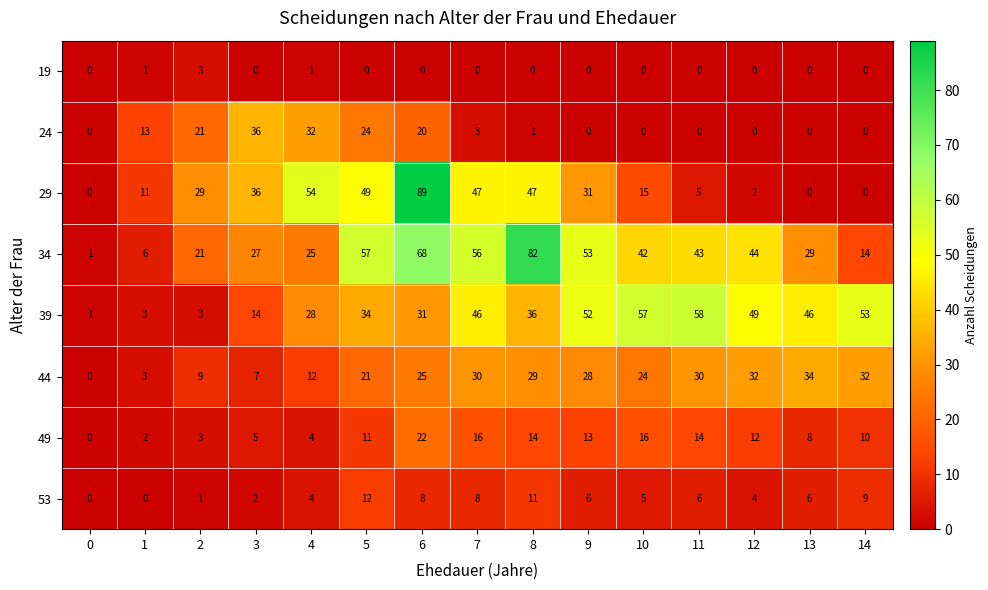

At how many categories does at least one series exceed 11?

14